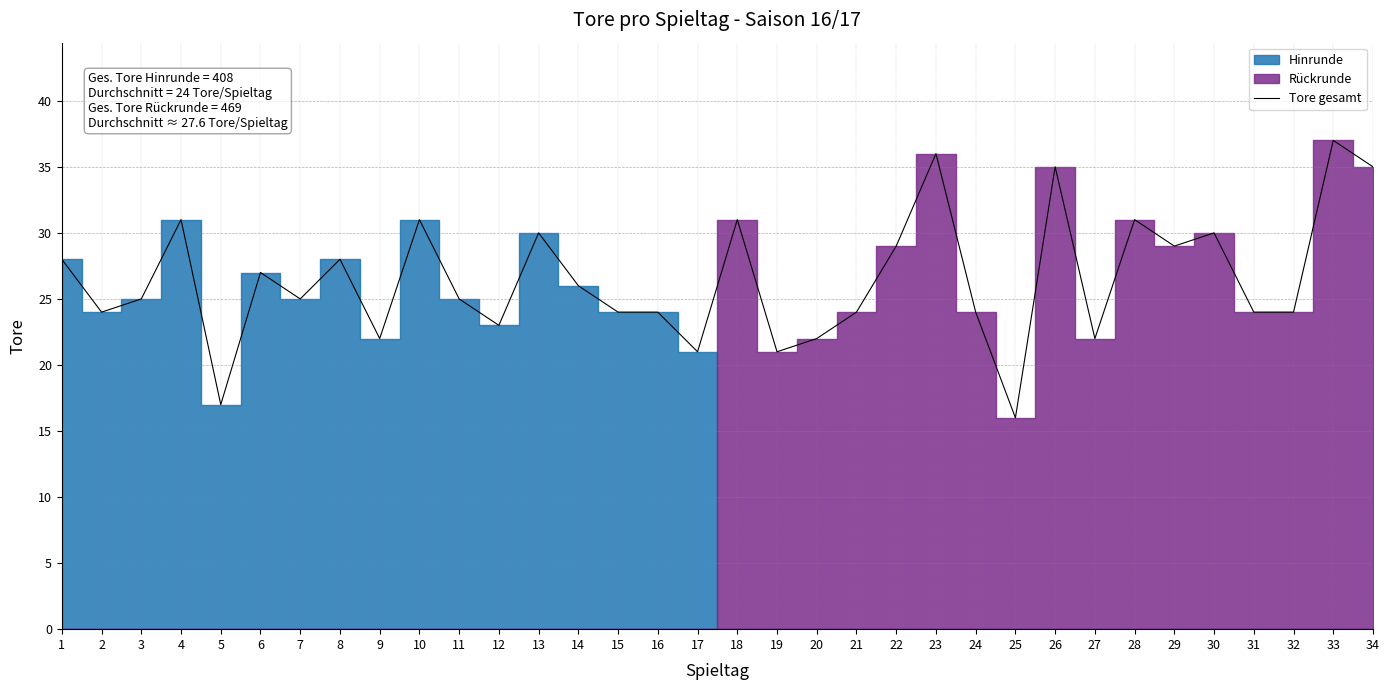

What is the difference between the values at 15 and 30?

6